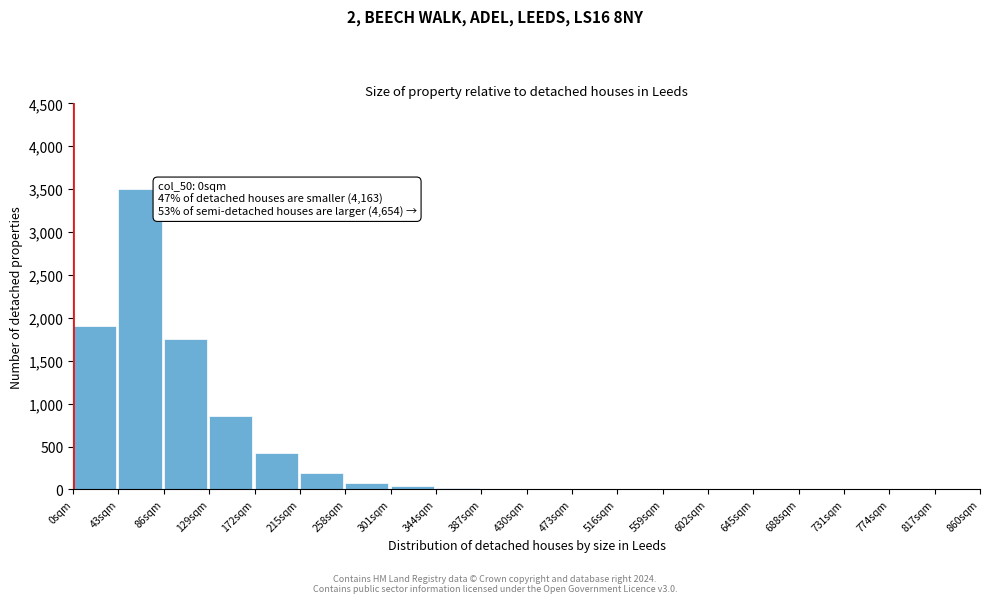

Over which range of the x-axis is the bar tallest?

43 to 86